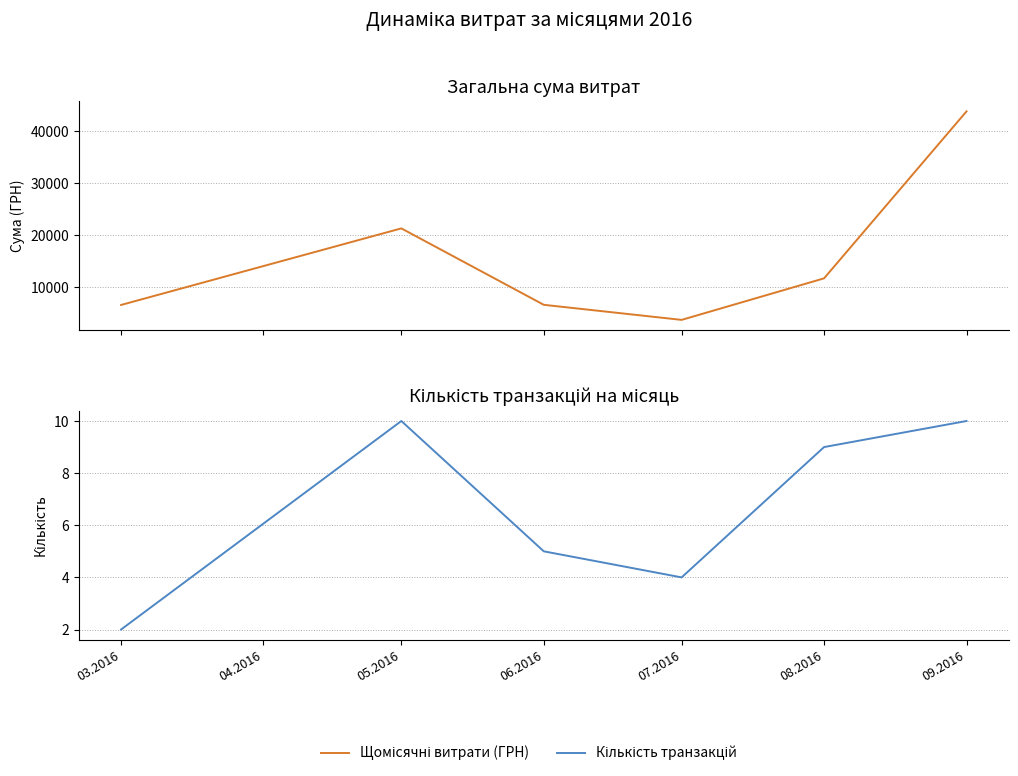

The Кількість транзакцій series shows 3.4 at 08.2016. True or false?

False